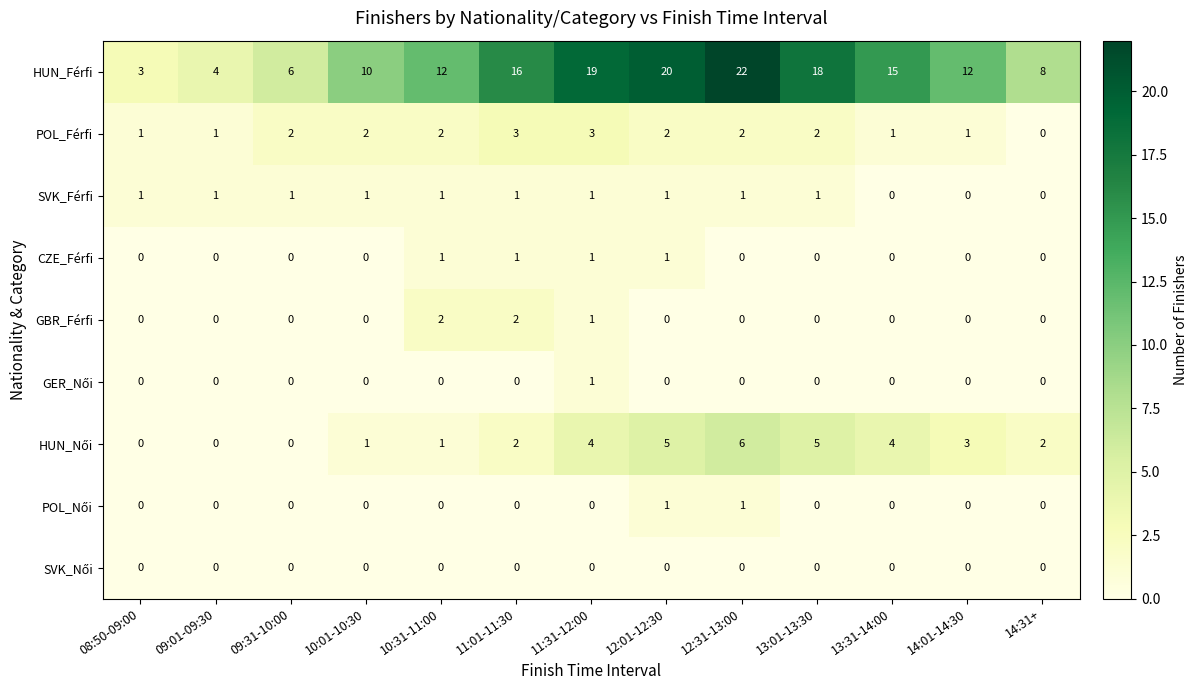

How many data points does each series have?

13